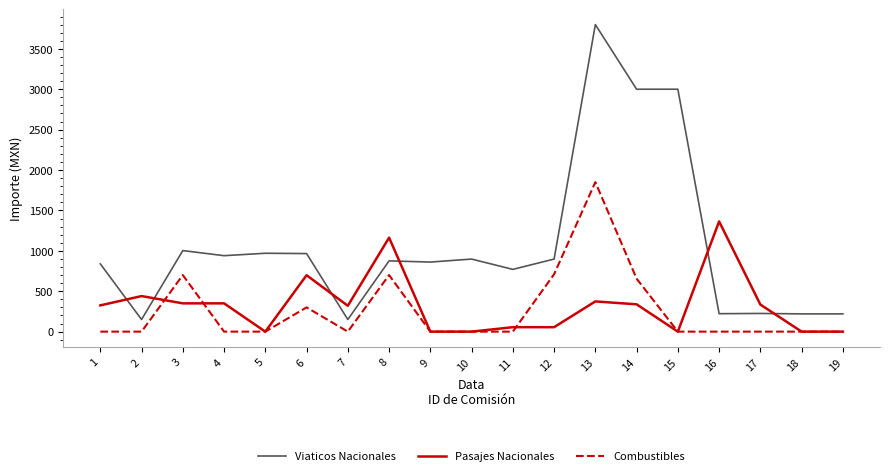

Which series has the largest range (max minus min)?

Viaticos Nacionales